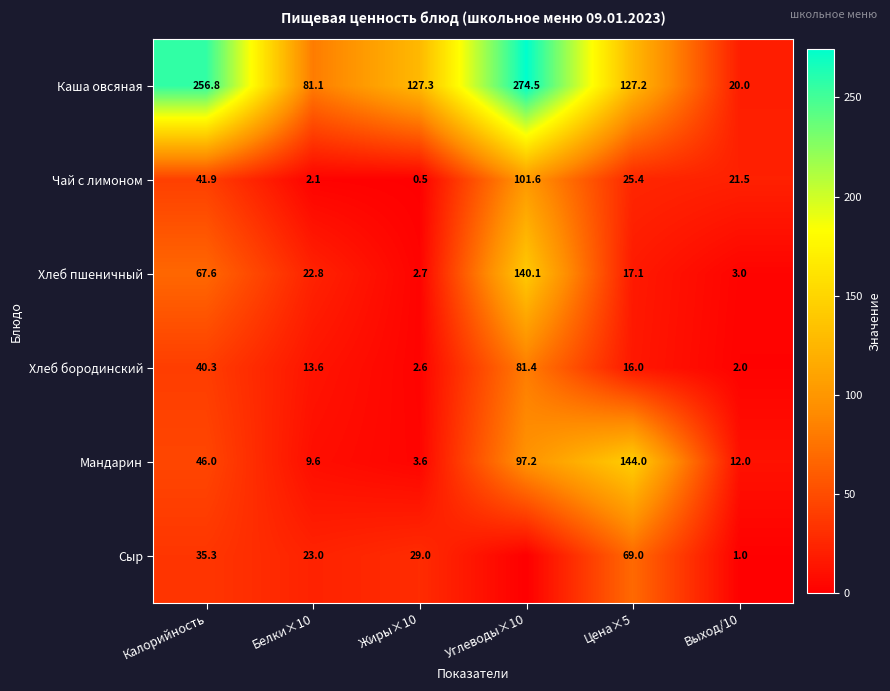

What is the maximum value shown in the chart?

274.5